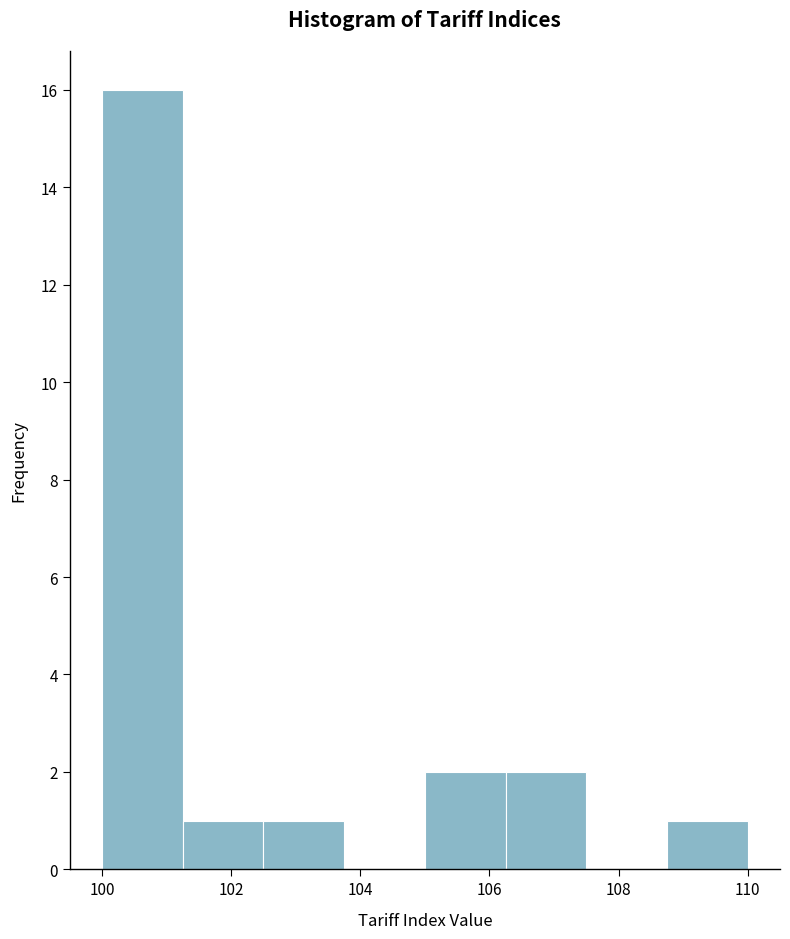

Reading left to right, transcribe this chart: for each bar, give the range it covers on the x-axis and its height. Neither the bar edges nor the heights are printed on the chart, so give them approximately, as read against the axes.

100.00 to 101.25: 16
101.25 to 102.50: 1
102.50 to 103.75: 1
103.75 to 105.00: 0
105.00 to 106.25: 2
106.25 to 107.50: 2
107.50 to 108.75: 0
108.75 to 110.00: 1